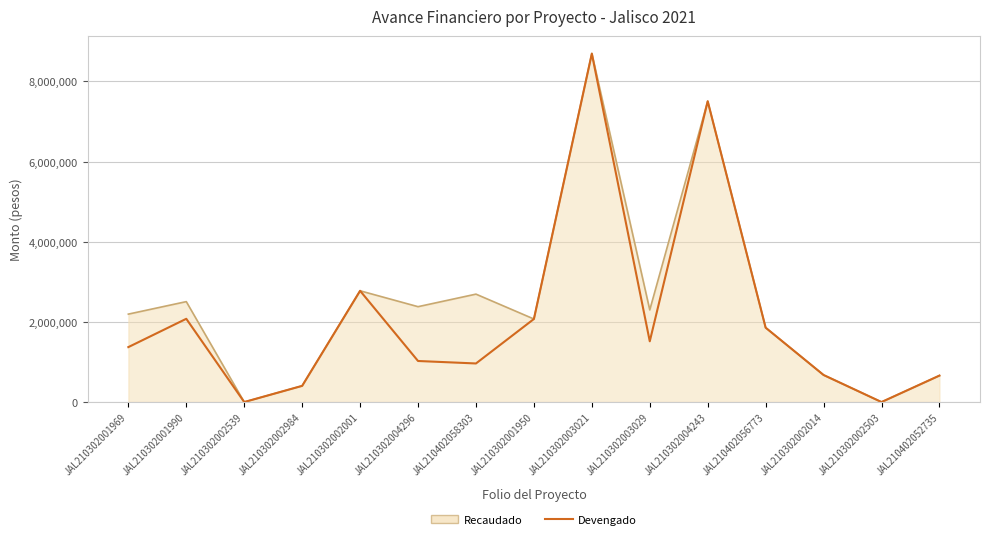

Where is Devengado nearest to the value 4346598?

JAL210302002001